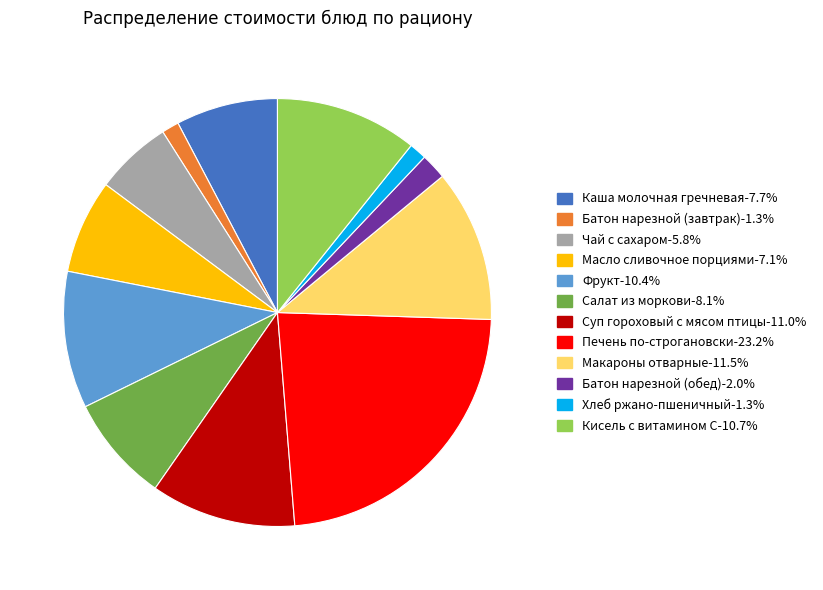

Approximately how many times larger is the value at Макароны отварные compared to Каша молочная гречневая?

1.5